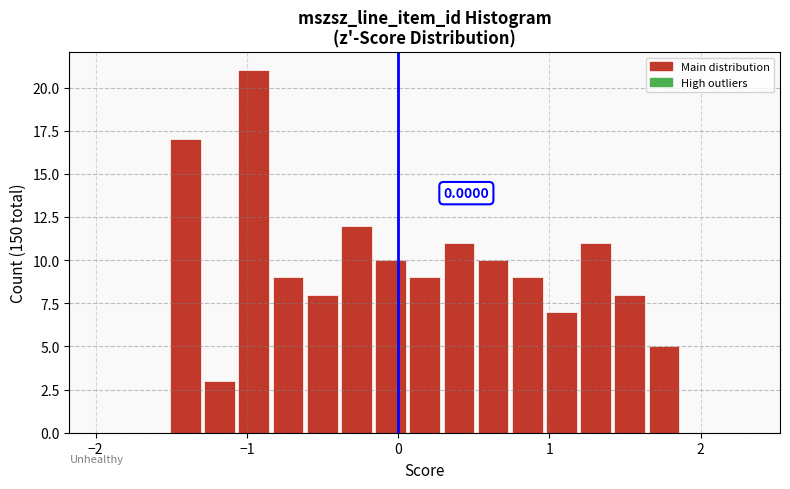

Around what value on the x-axis is the tallest bar? Give the approximate position of its centre, as read against the axis.

-1.0